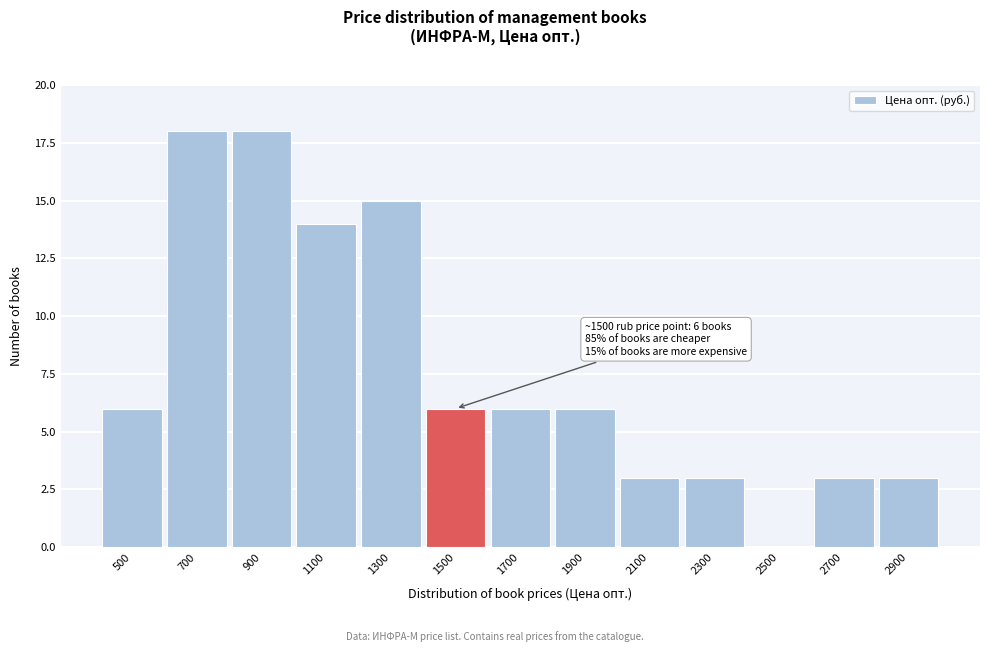

Reading left to right, extract all data points from this chart.

500=6	700=18	900=18	1100=14	1300=15	1500=6	1700=6	1900=6	2100=3	2300=3	2500=0	2700=3	2900=3